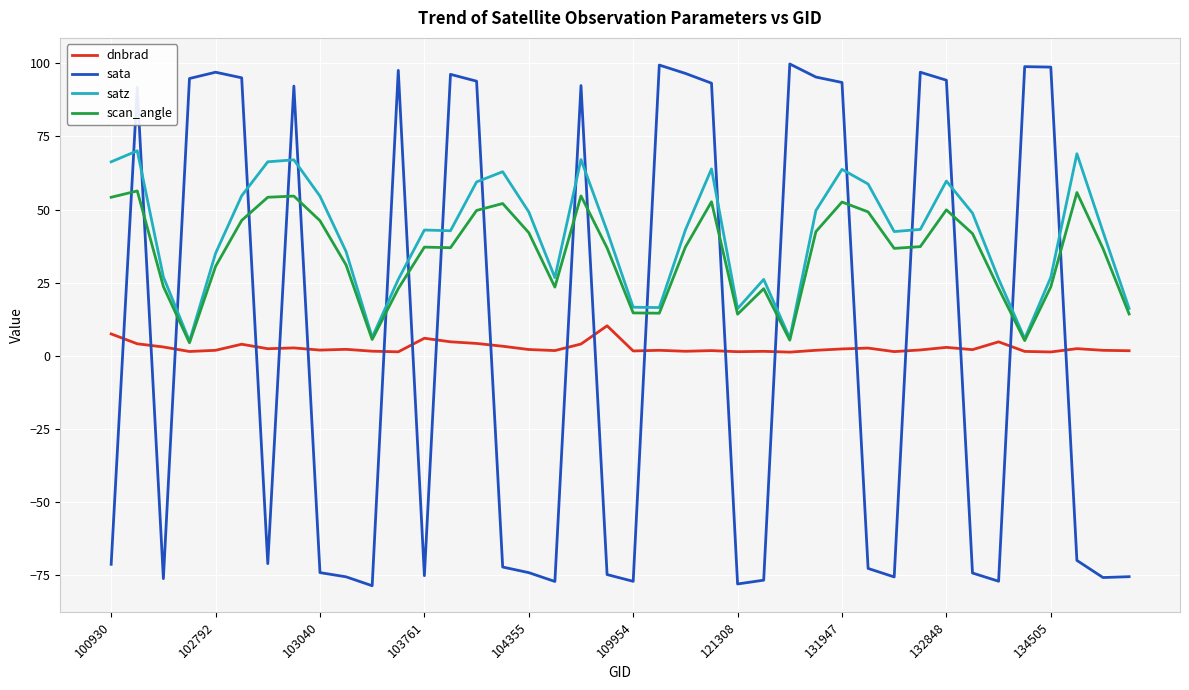

What is the sum of all satz values?

1648.9